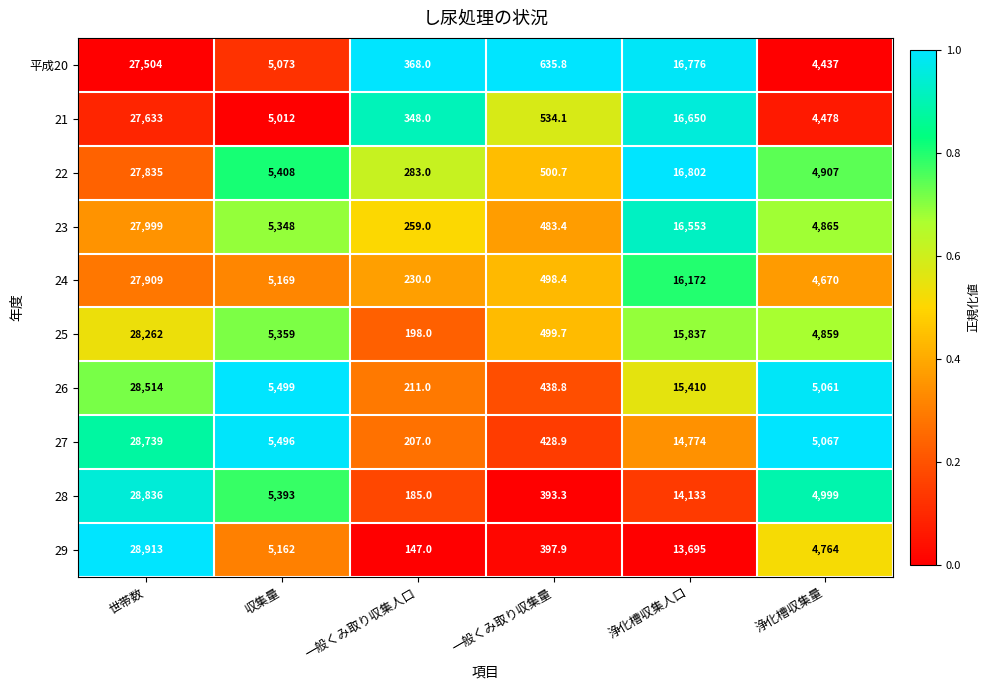

Where does the 29 series first go above 5162?

世帯数